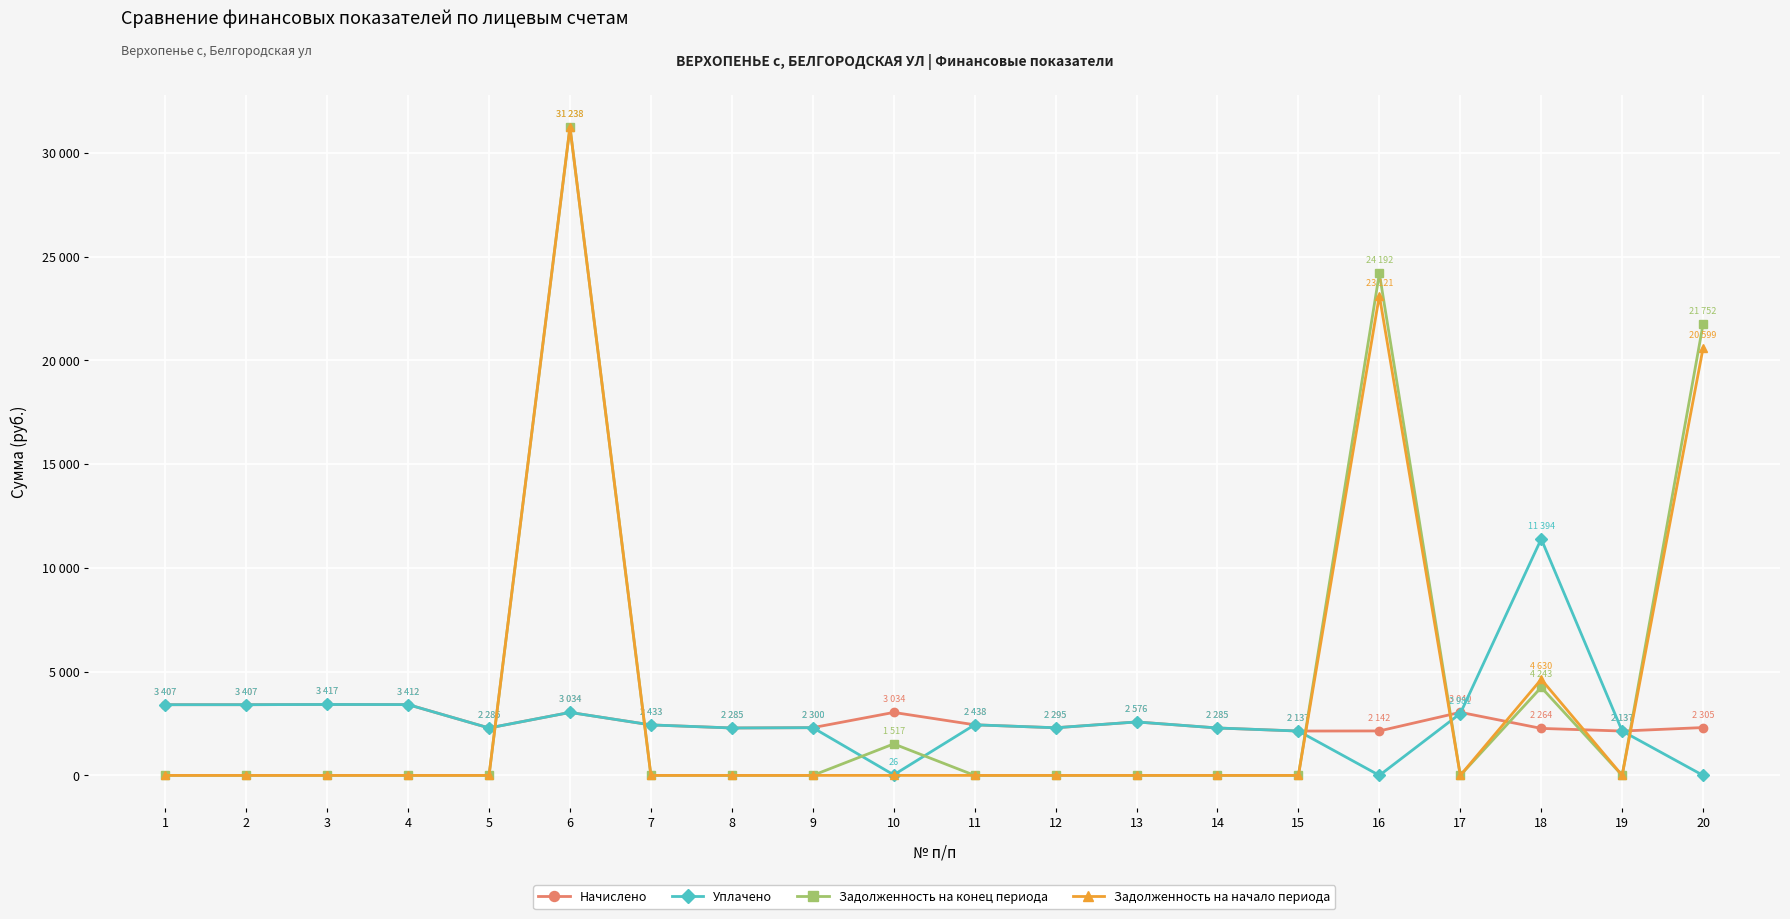

What are all the series names shown in the legend?

Начислено, Уплачено, Задолженность на конец периода, Задолженность на начало периода